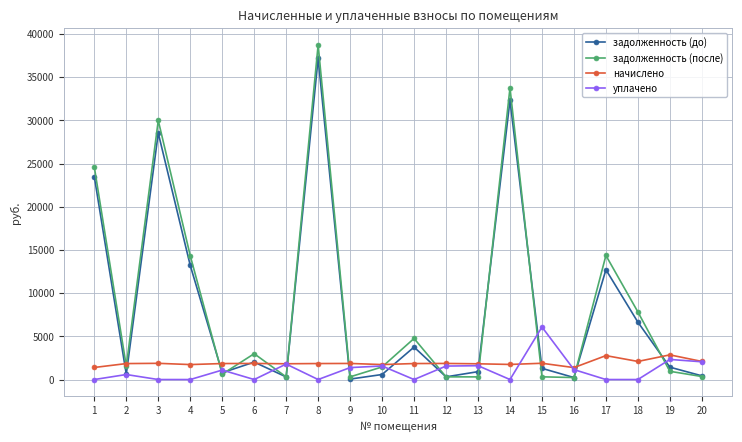

What is the total value across all series at 5?

4356.7